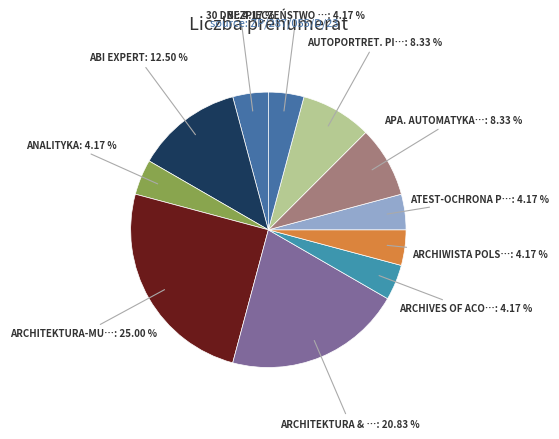

How many segments does this pie chart have?

11